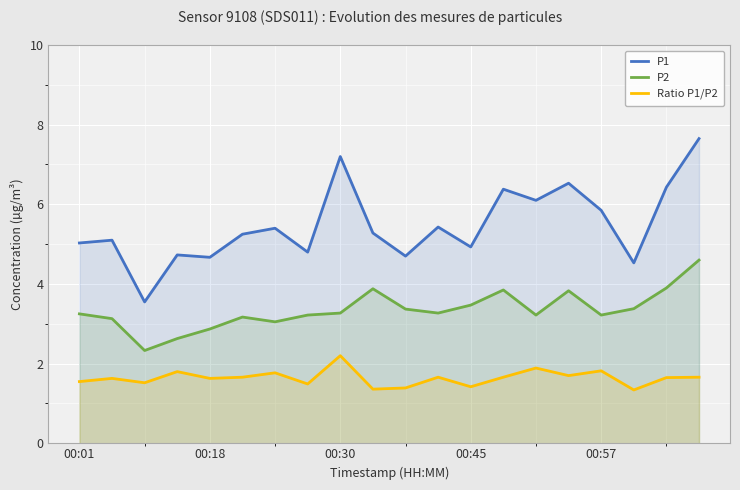

What is the minimum value shown in the chart?

1.3